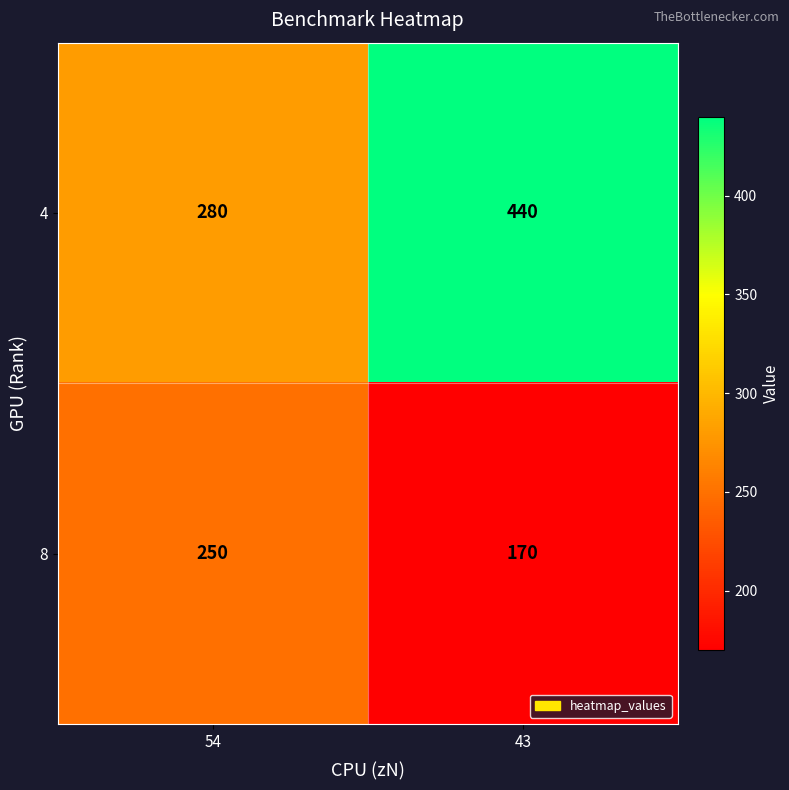

List the labels in order of 8 value, smallest first.

43, 54